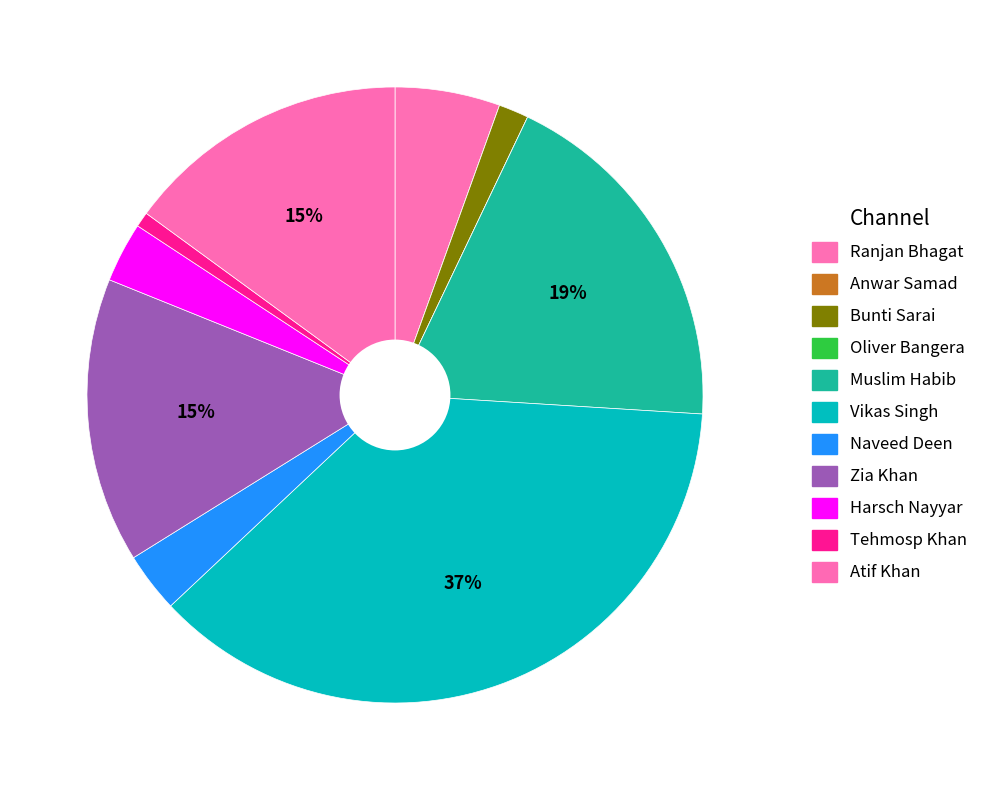

Rank the categories by value from lowest to highest.

Anwar Samad, Oliver Bangera, Tehmosp Khan, Bunti Sarai, Naveed Deen, Harsch Nayyar, Ranjan Bhagat, Zia Khan, Atif Khan, Muslim Habib, Vikas Singh